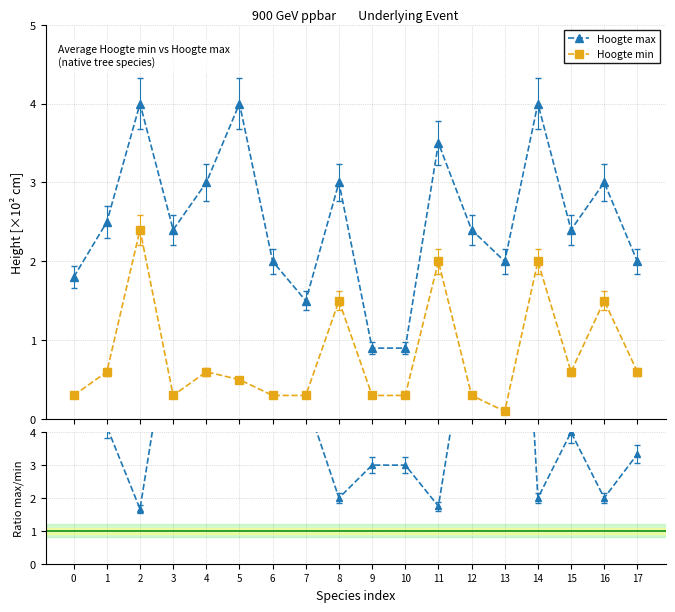

Does the chart have visible grid lines?

Yes